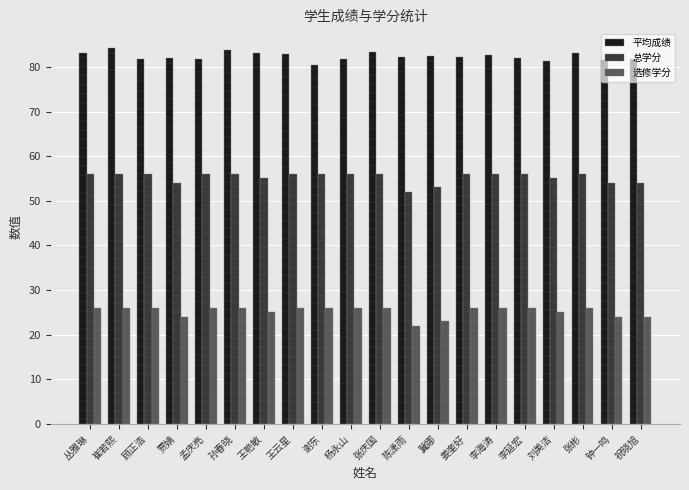

The 选修学分 series shows 26.0 at 杨永山. True or false?

True